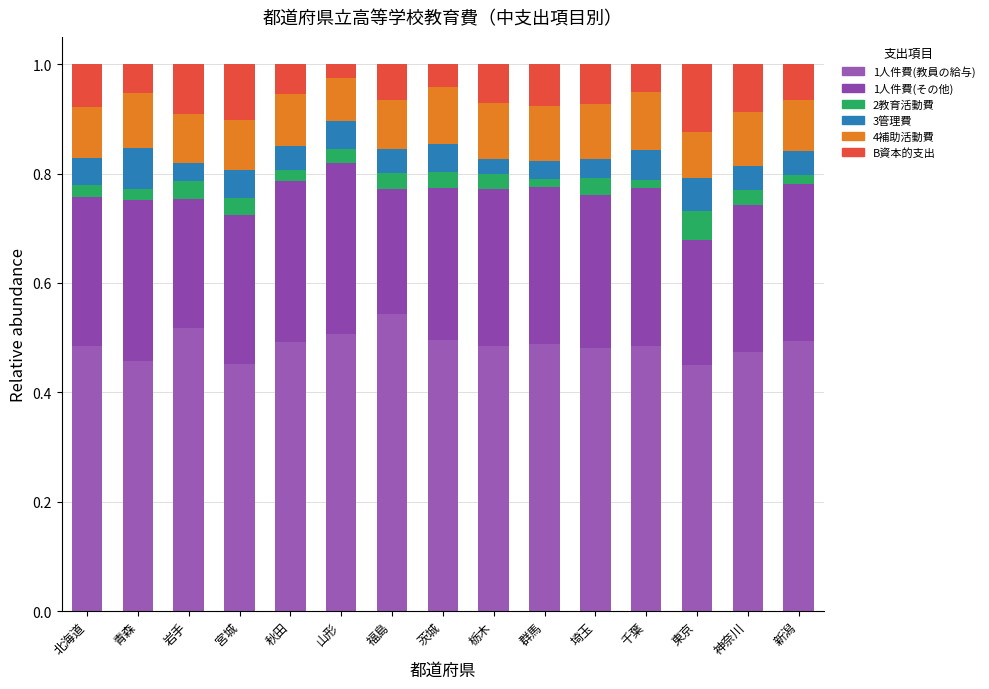

What is the average value of the 4補助活動費 series?

0.1